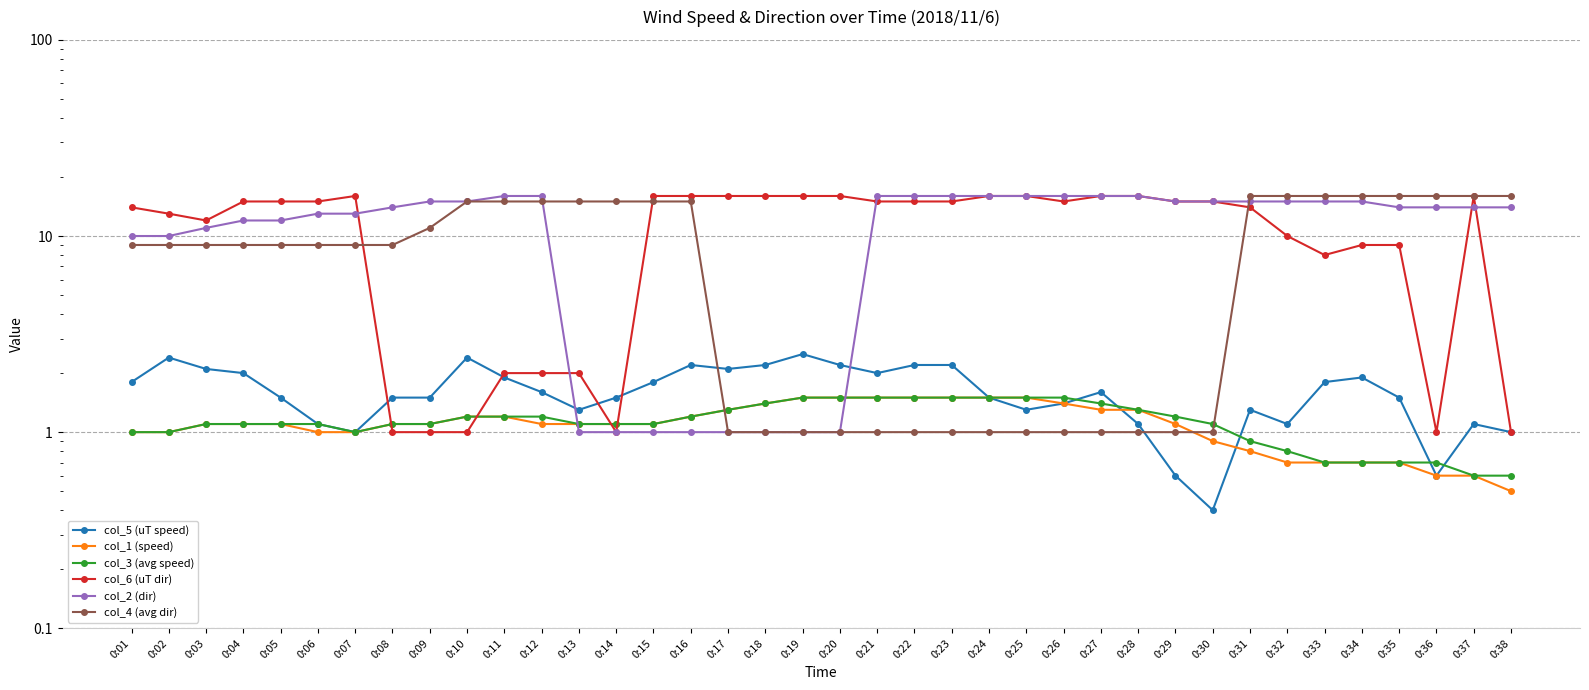

What is the difference between the maximum and minimum values in the col_4 (avg dir) series?

15.0